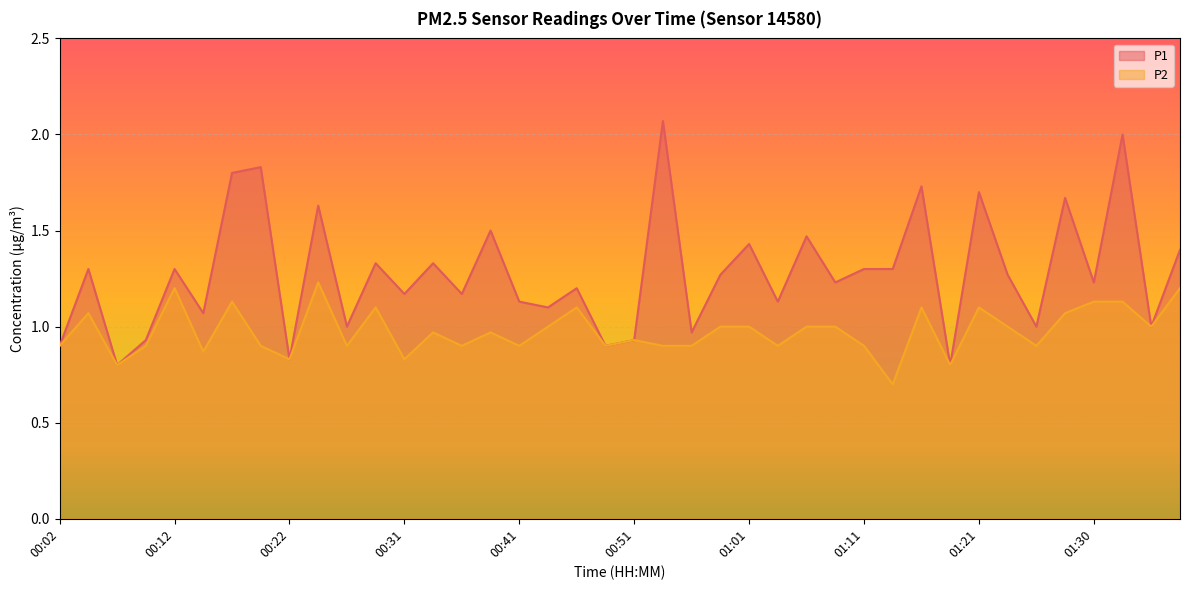

Rank the series by their average value, from highest to lowest.

P1, P2